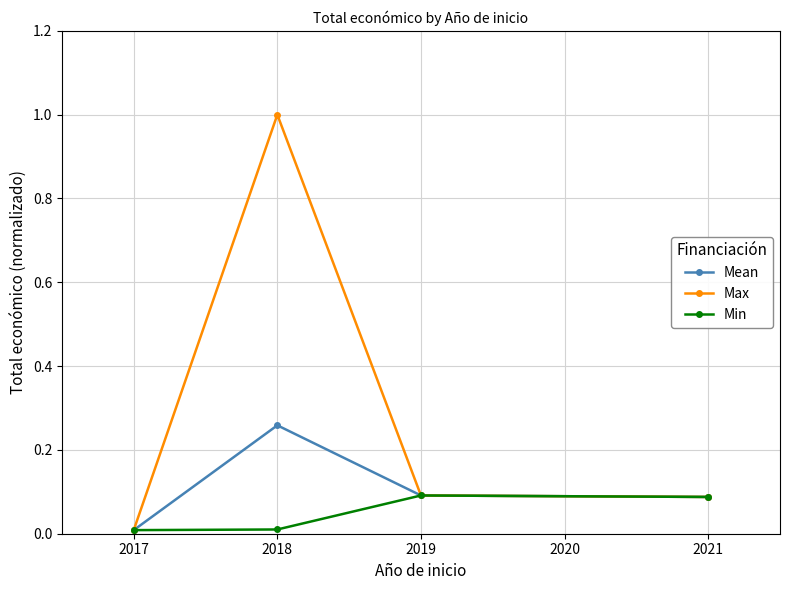

Is it true that Min equals 0.0 at 2018?

True